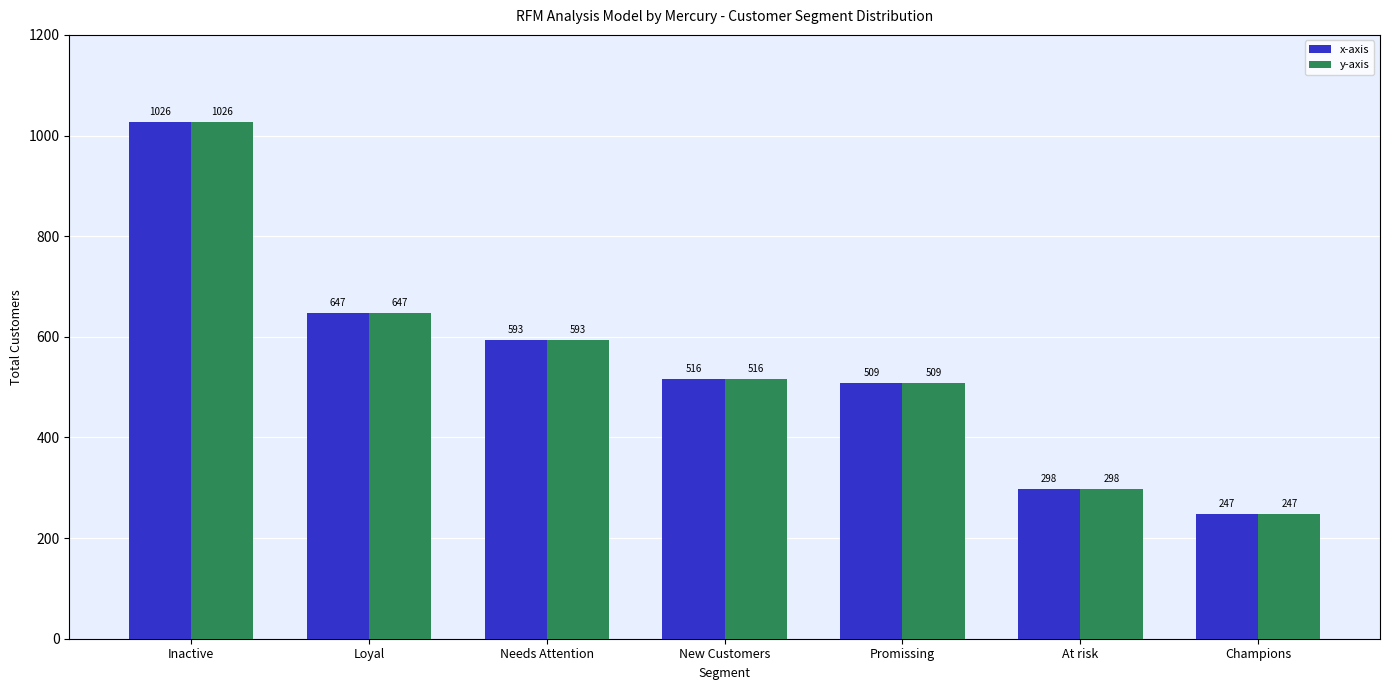

Rank the categories by x-axis value from lowest to highest.

Champions, At risk, Promissing, New Customers, Needs Attention, Loyal, Inactive